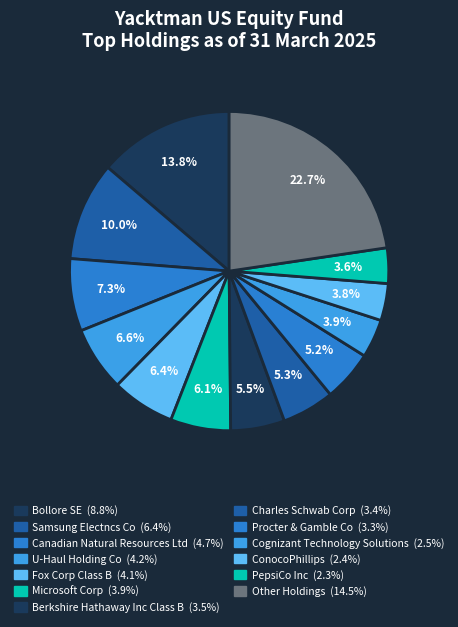

Which slice is the smallest?

PepsiCo Inc